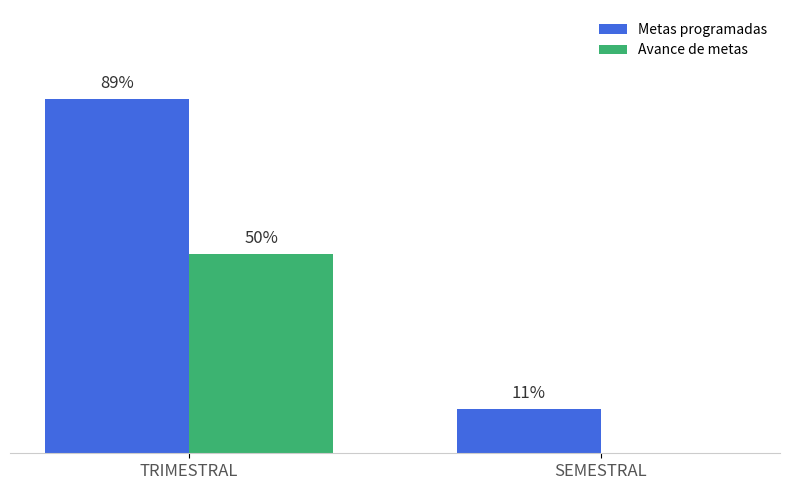

At which category is the sum across all series the highest?

TRIMESTRAL